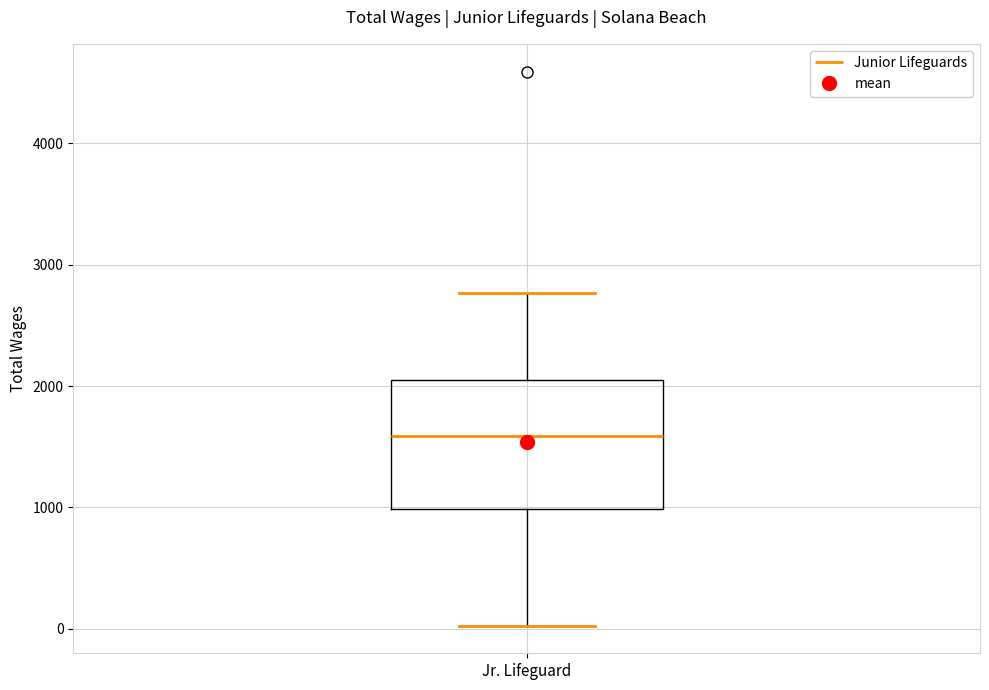

Read this box plot against the y-axis: the position of the median line, the range covered by the box, and the ends of both whiskers. The values are not printed on the chart, so give them approximately, as read against the axis.

median 1600, box 1000 to 2000, whiskers 0 to 2800